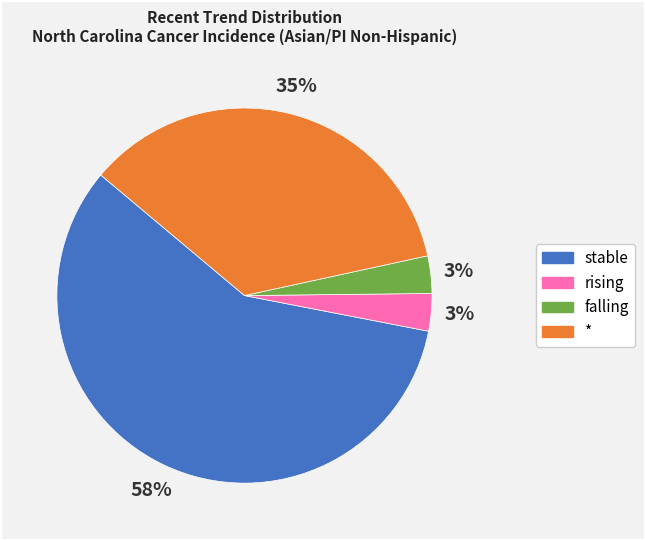

Does stable account for over 50% of the chart?

Yes